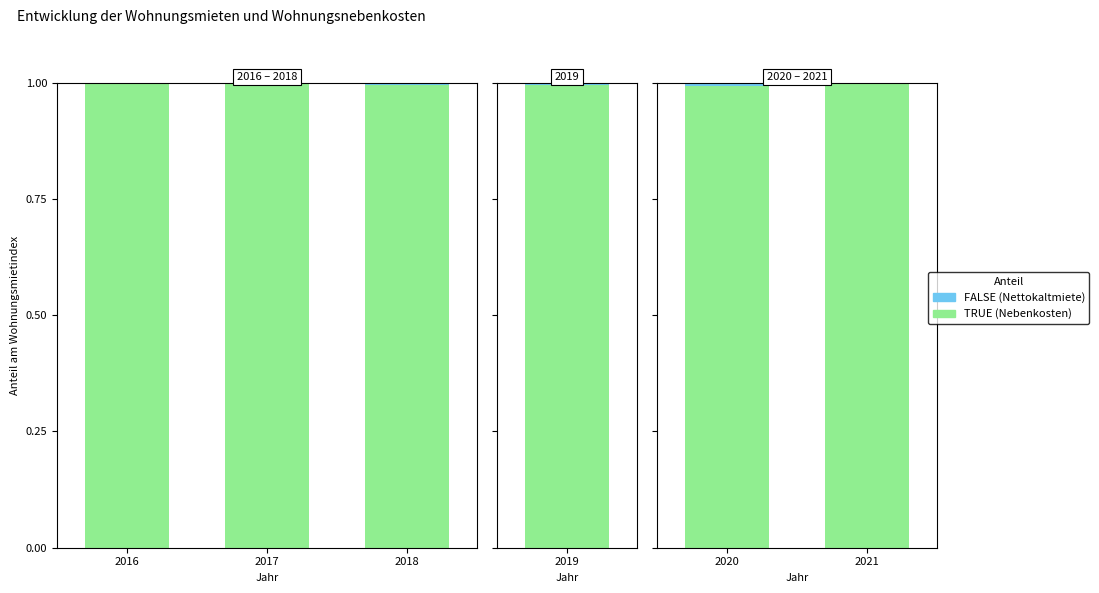

Is the value of TRUE at 2020 greater than the value of FALSE at 2020?

Yes